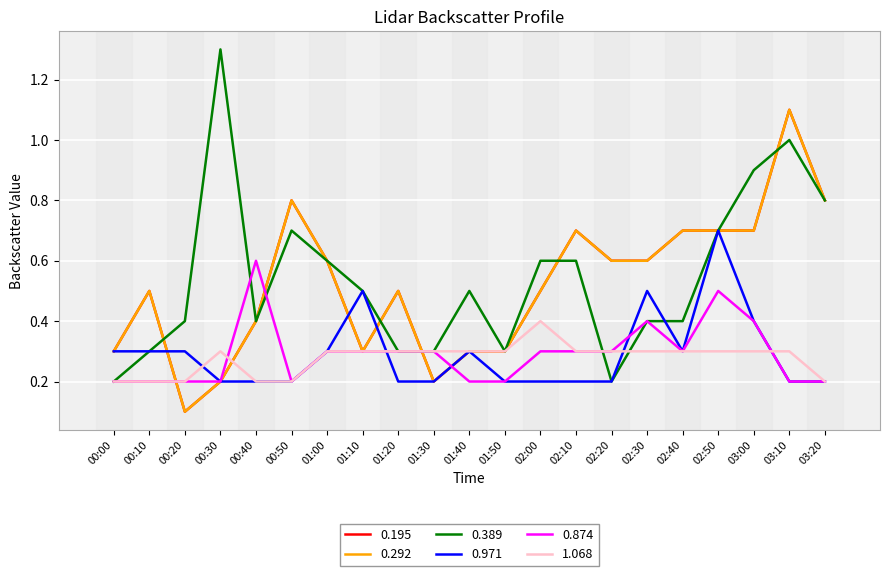

What is the label of the 17th point from the right?

00:40